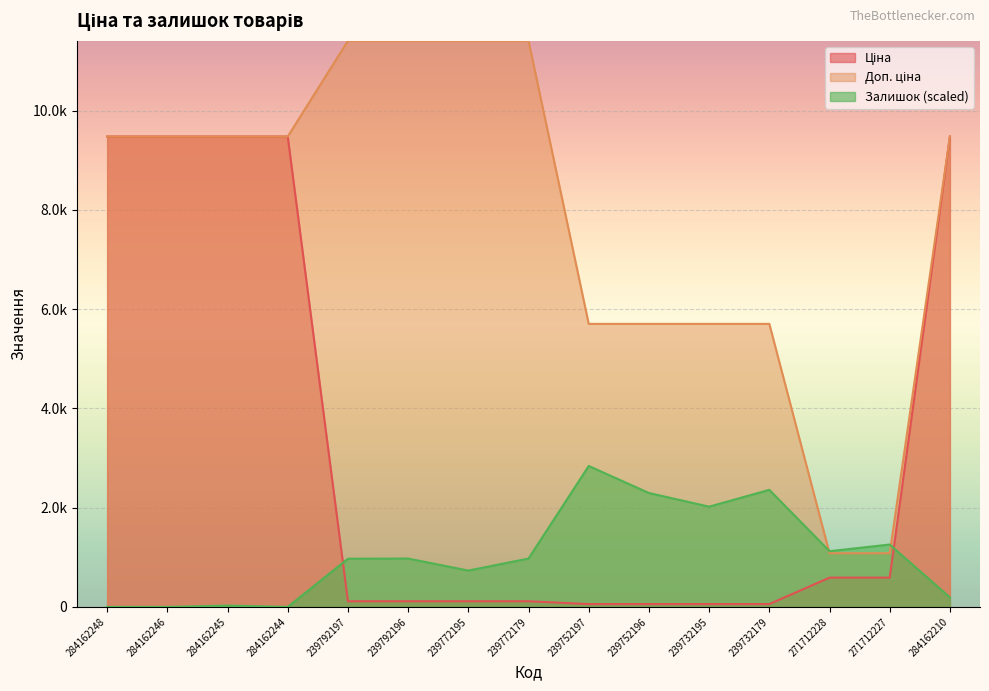

True or false: Залишок has a value of 3541.9 at 239732195.

False